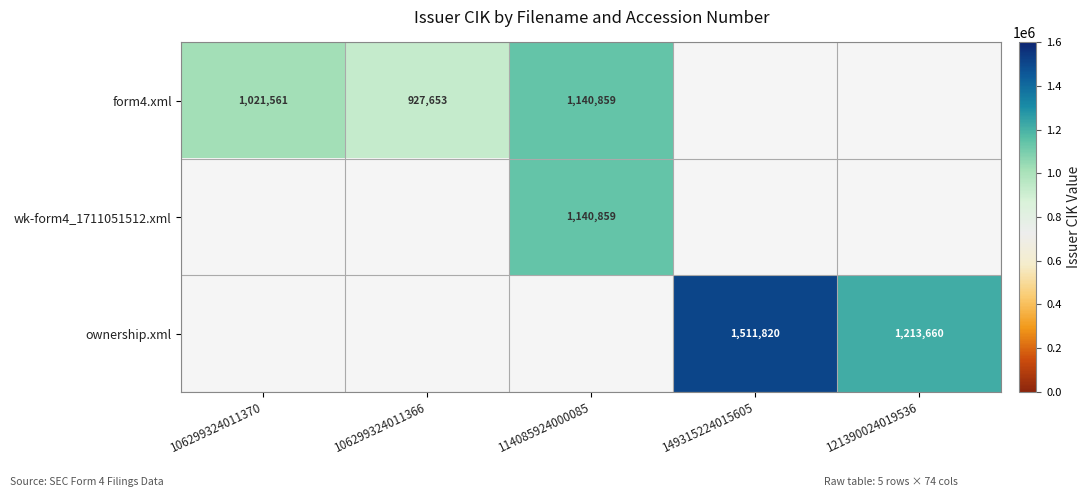

True or false: form4.xml has a value of 1256988 at 106299324011366.

False